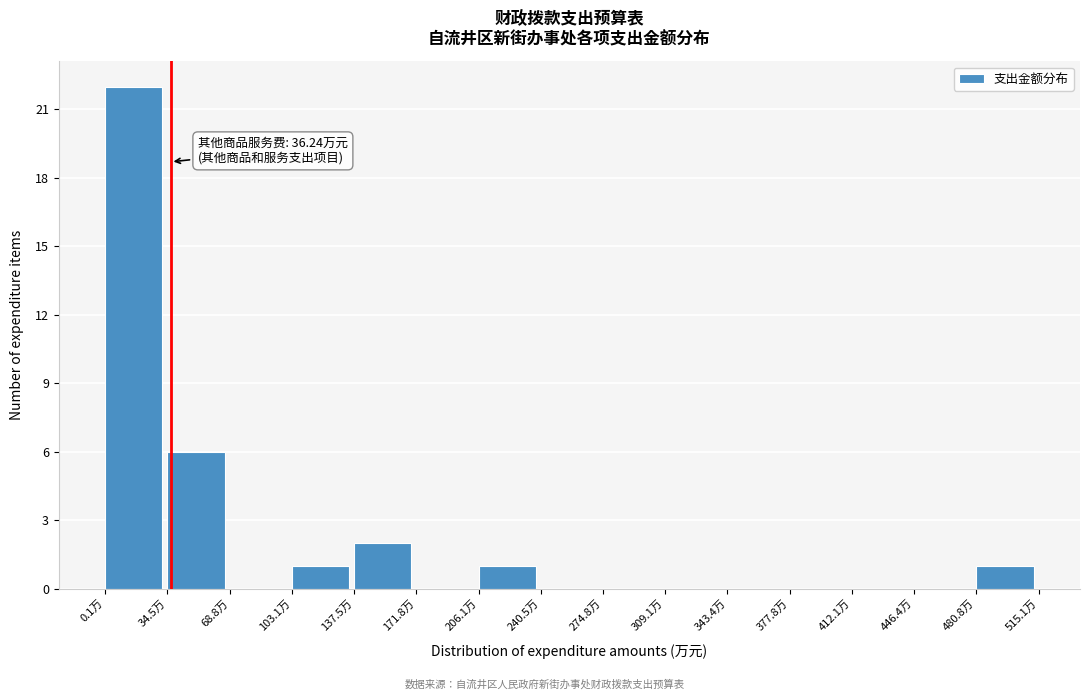

Which range on the x-axis has the tallest bar?

0 to 35